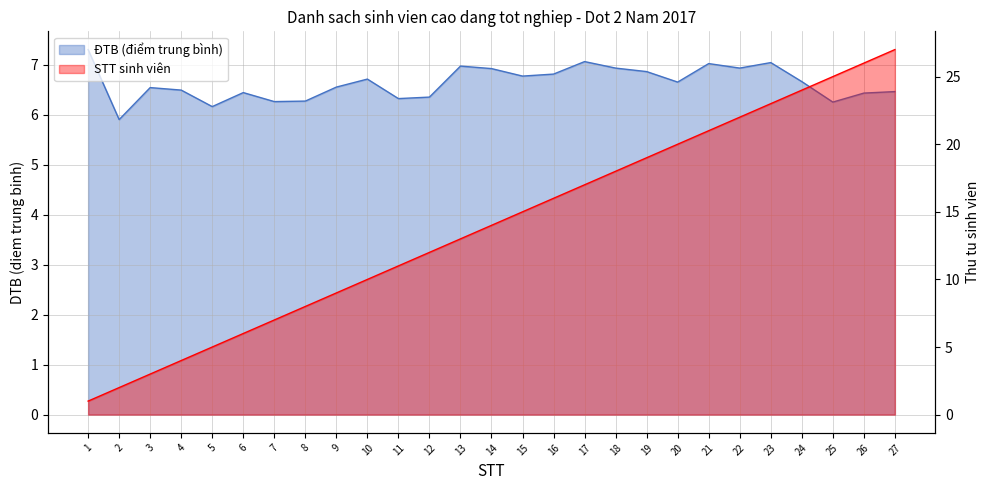

At which label does ĐTB reach its minimum?

2